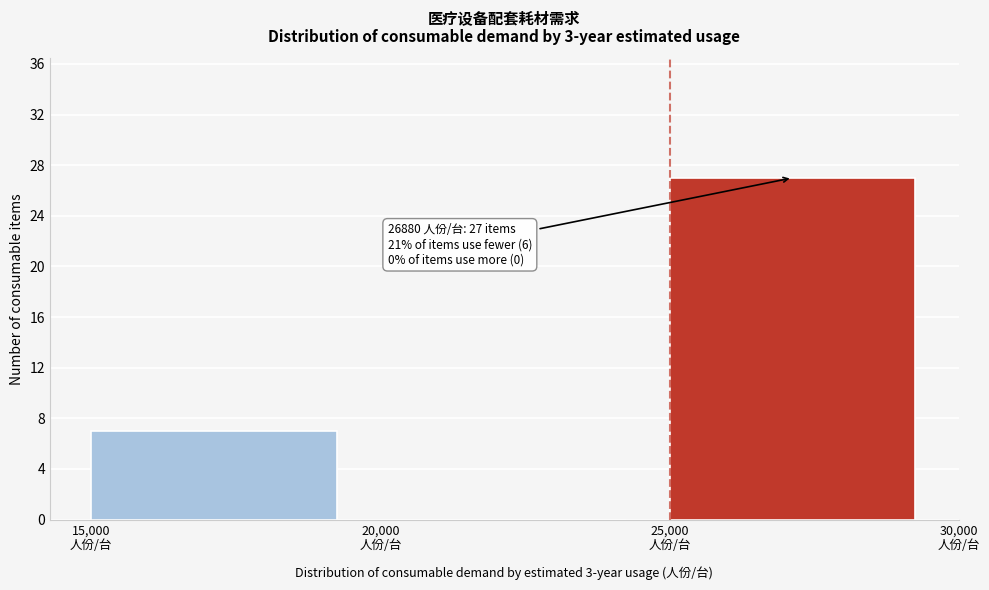

Over which range of the x-axis is the bar tallest?

25000 to 30000